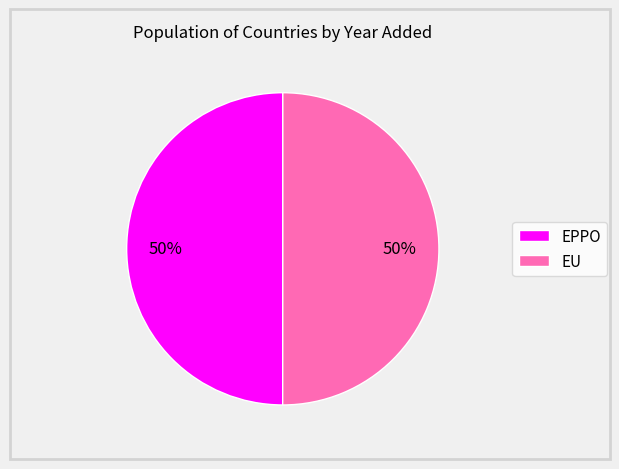

To the nearest percent, what is the average slice percentage?

50%